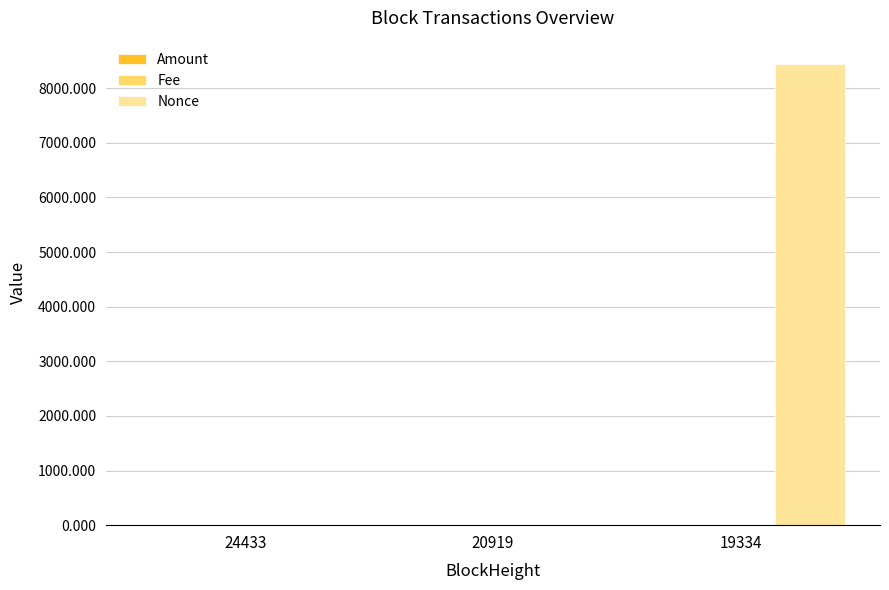

At which label does Nonce reach its peak?

19334